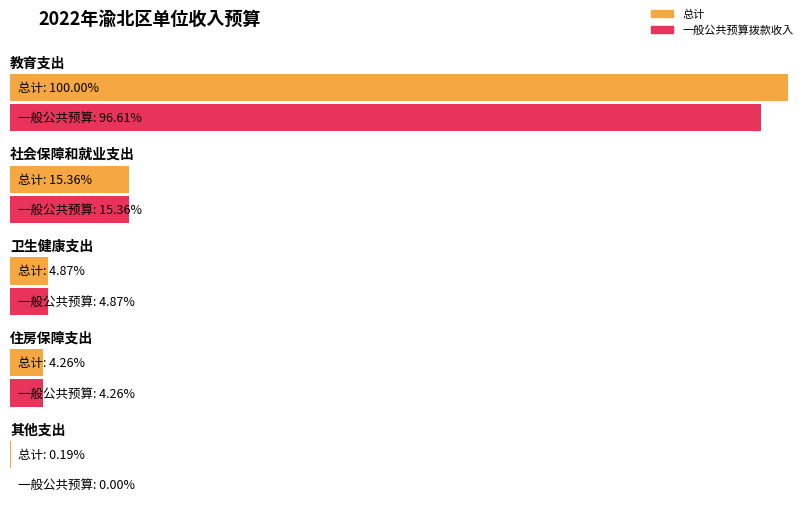

Does the chart contain stacked bars?

No